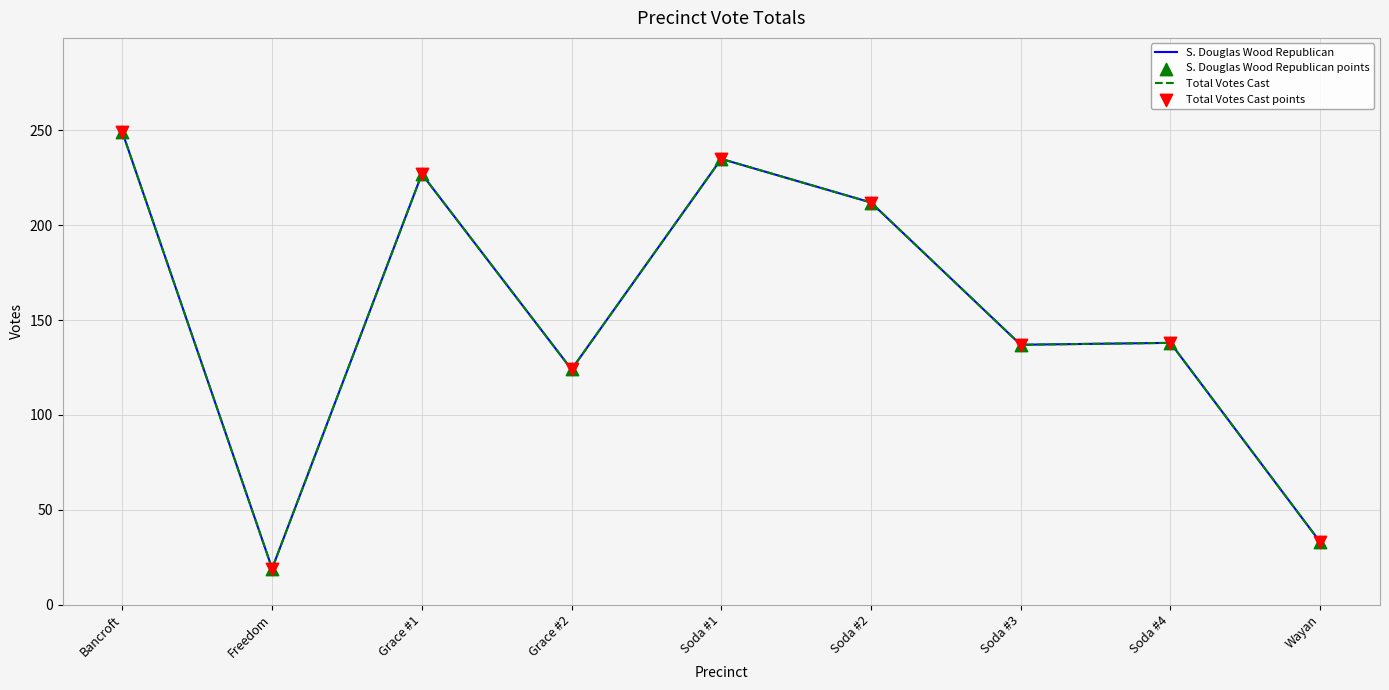

At how many categories does at least one series exceed 200?

4